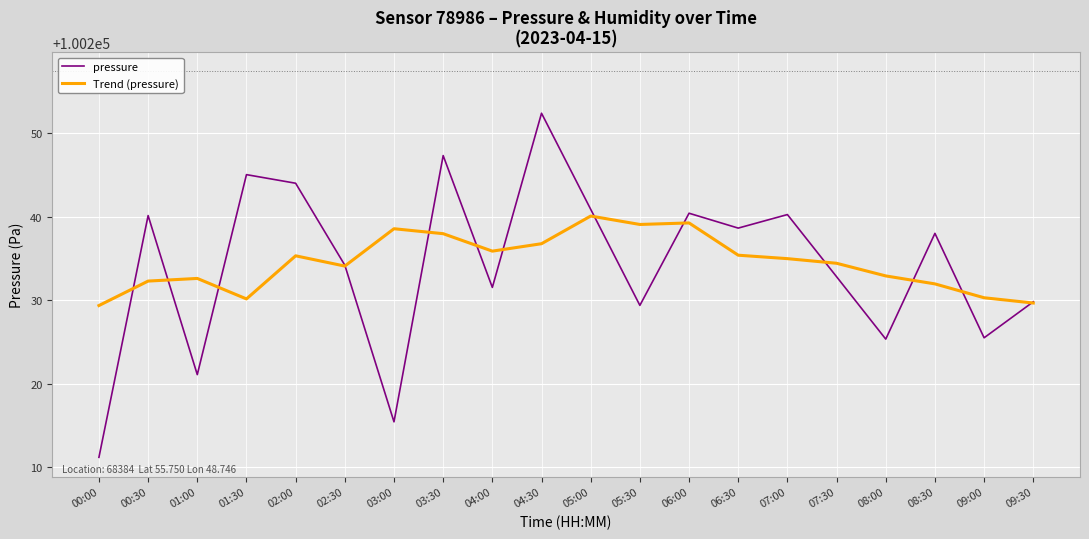

What is the total value across all series at 03:30?

200485.3